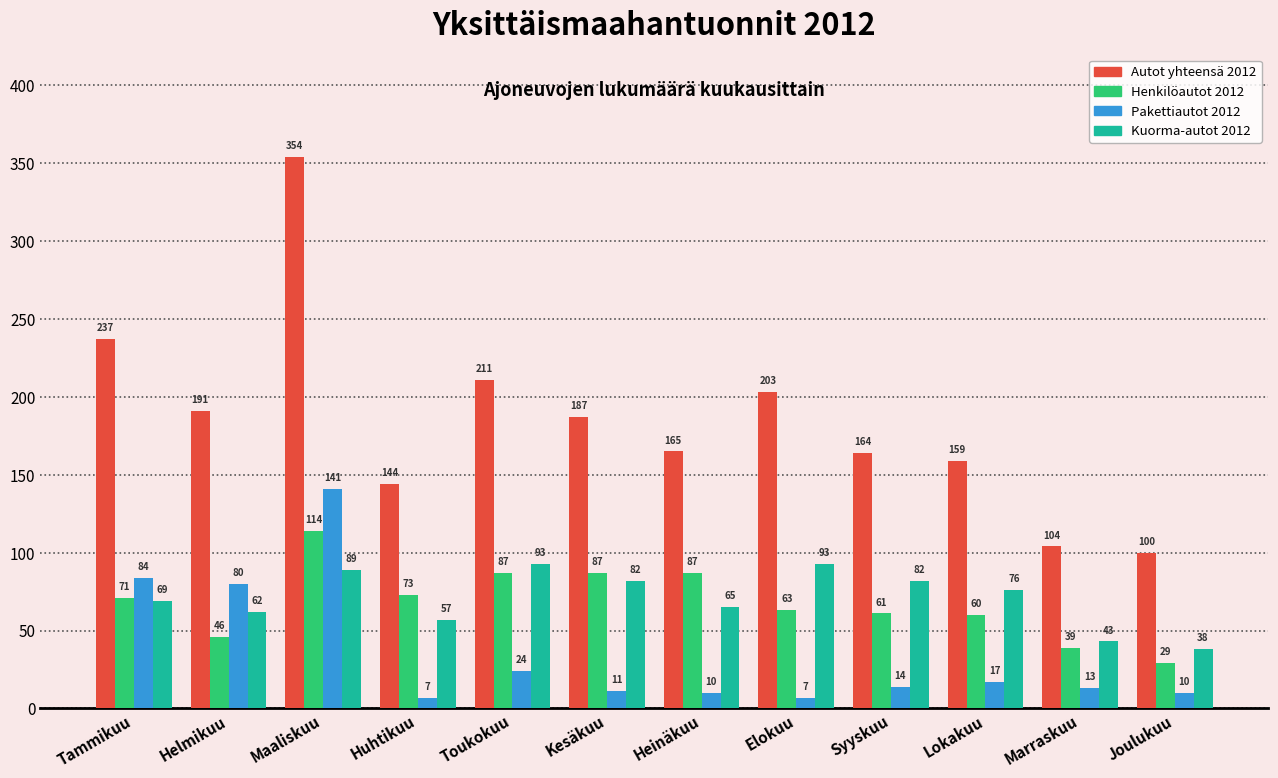

Reading left to right, extract all data points from this chart.

Autot yhteensä 2012: 237	191	354	144	211	187	165	203	164	159	104	100
Henkilöautot 2012: 71	46	114	73	87	87	87	63	61	60	39	29
Pakettiautot 2012: 84	80	141	7	24	11	10	7	14	17	13	10
Kuorma-autot 2012: 69	62	89	57	93	82	65	93	82	76	43	38